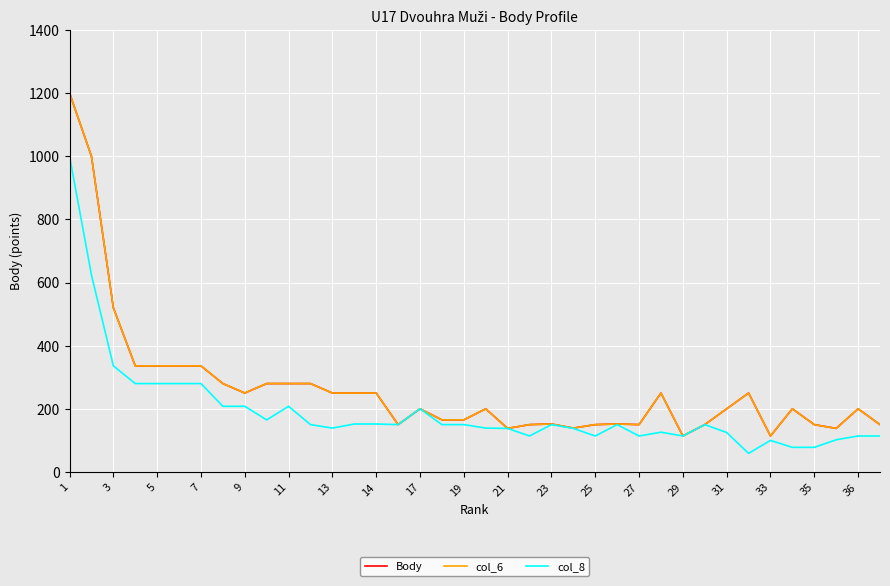

Is this an area chart (filled region under the line)?

No